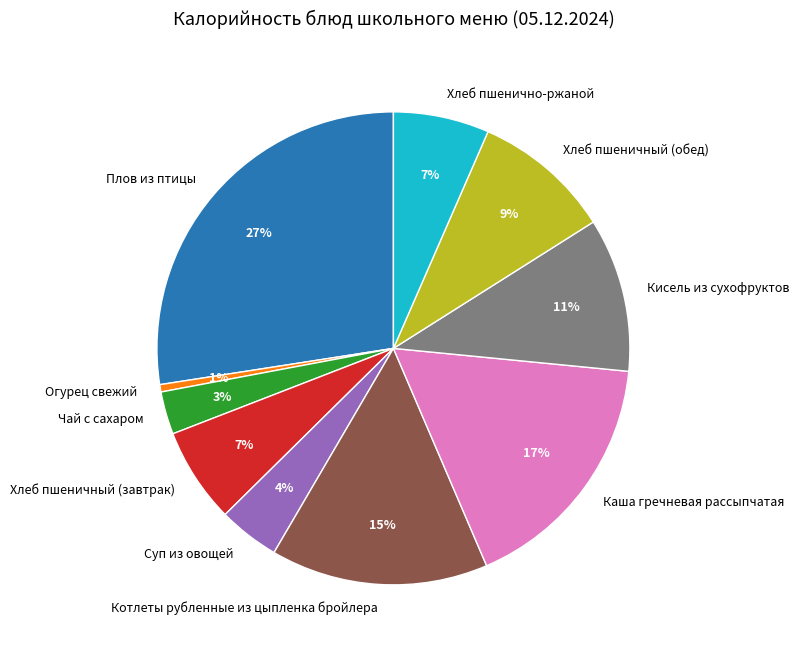

What percentage is the Котлеты рубленные из цыпленка бройлера slice, to the nearest percent?

15%